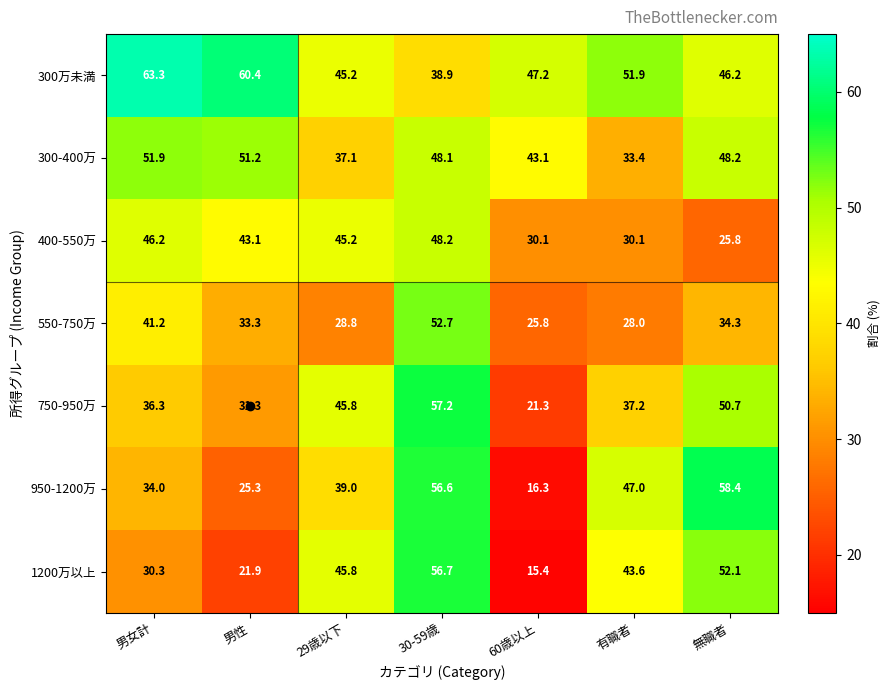

At which label does 300万未満 reach its peak?

男女計